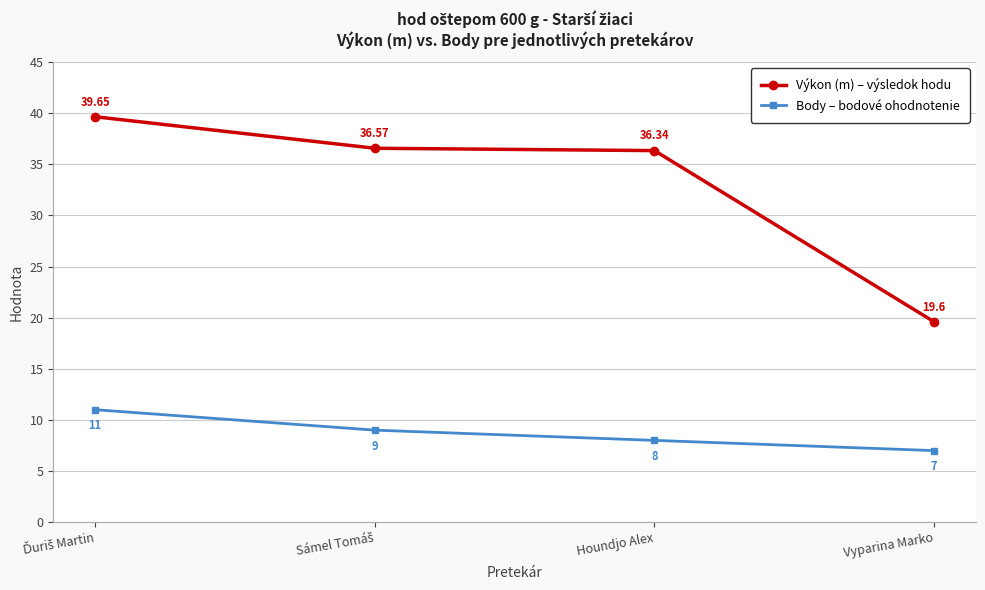

Which series has the largest total across all categories?

Výkon (m) – výsledok hodu